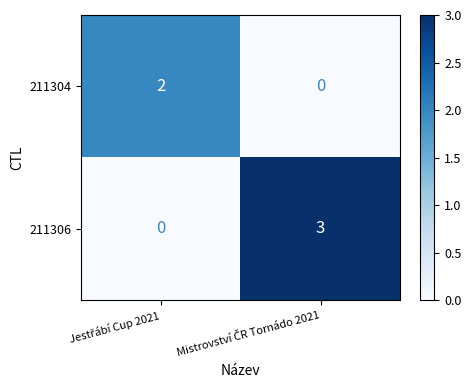

List the series in order of their overall mean, lowest first.

211304, 211306